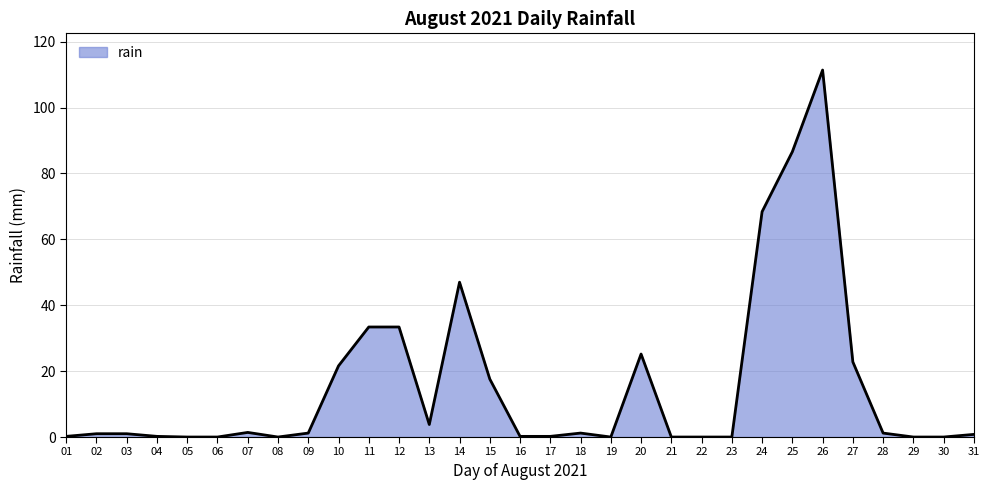

What is the difference between the values at 22 and 10?

21.6